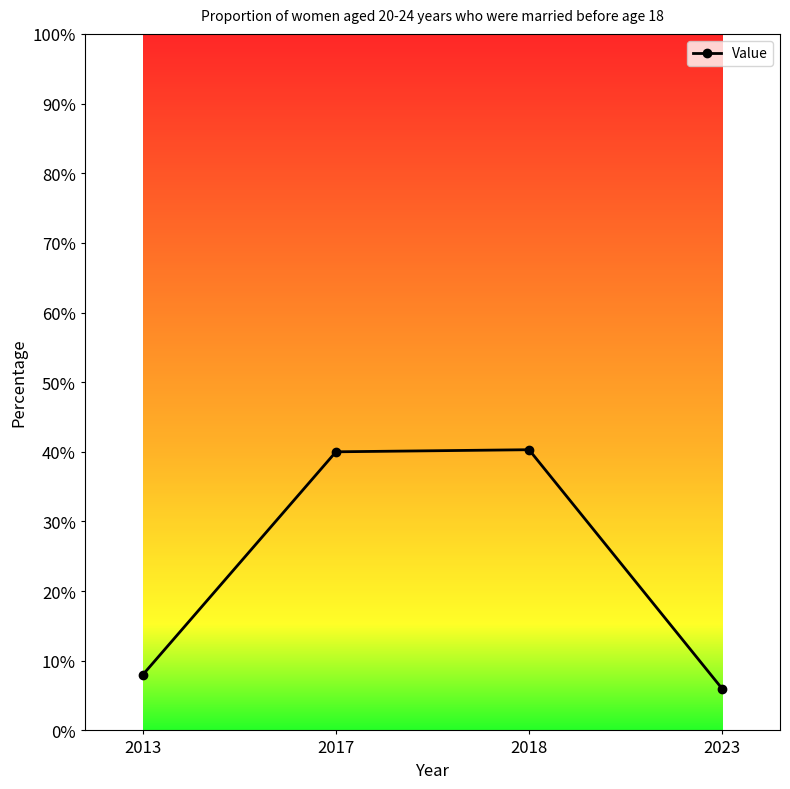

What is the change in value from 2013 to 2018?

+32.3